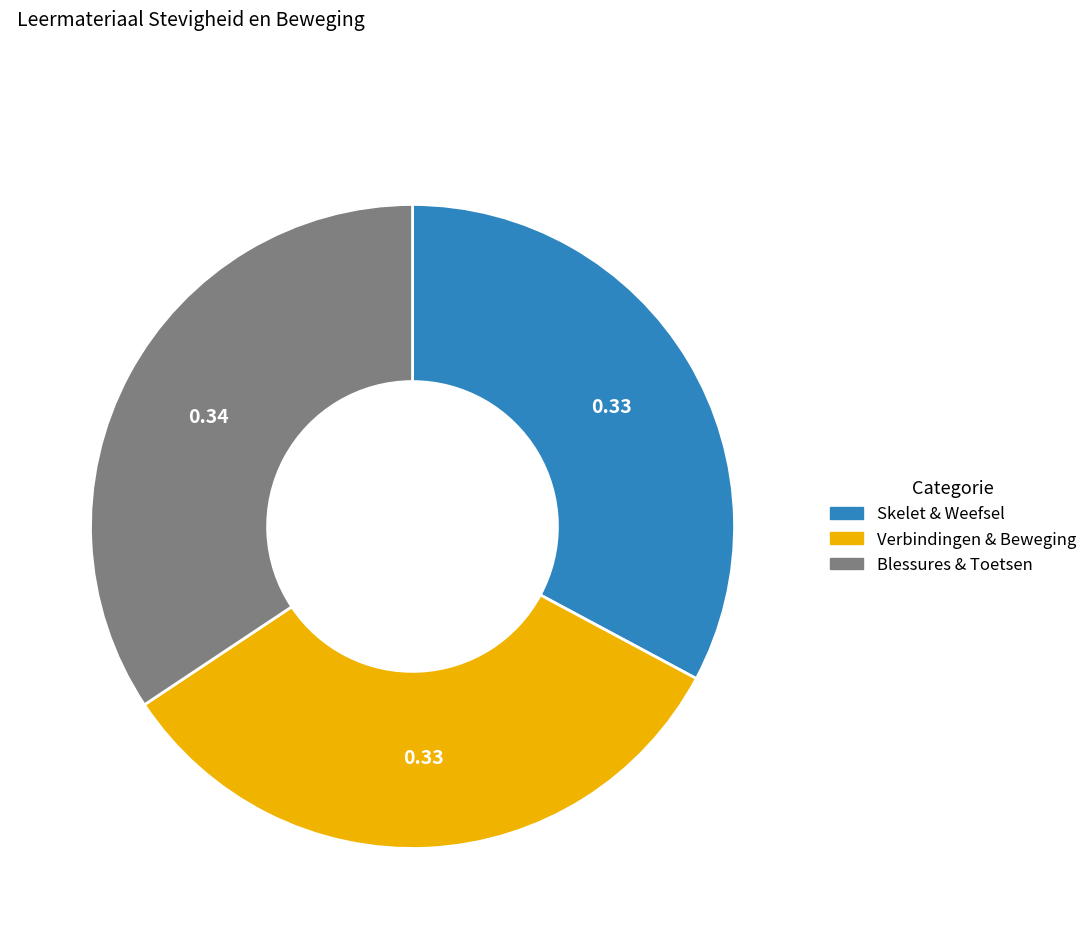

Is there a majority slice in this chart?

No